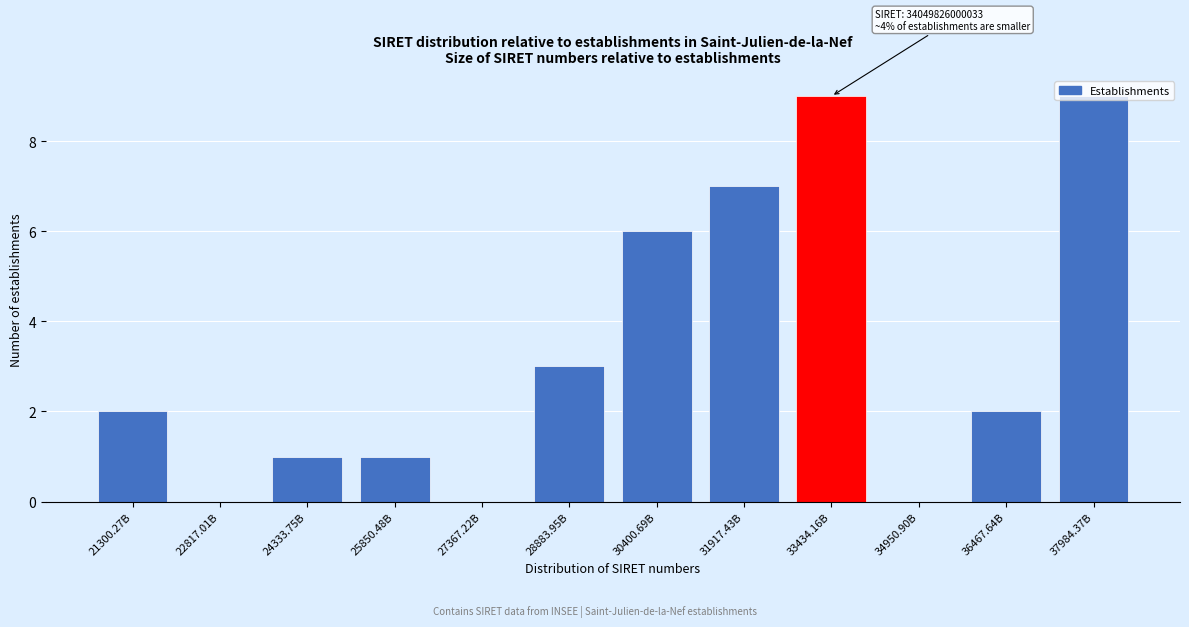

The value at 30400.69B is 6. True or false?

True